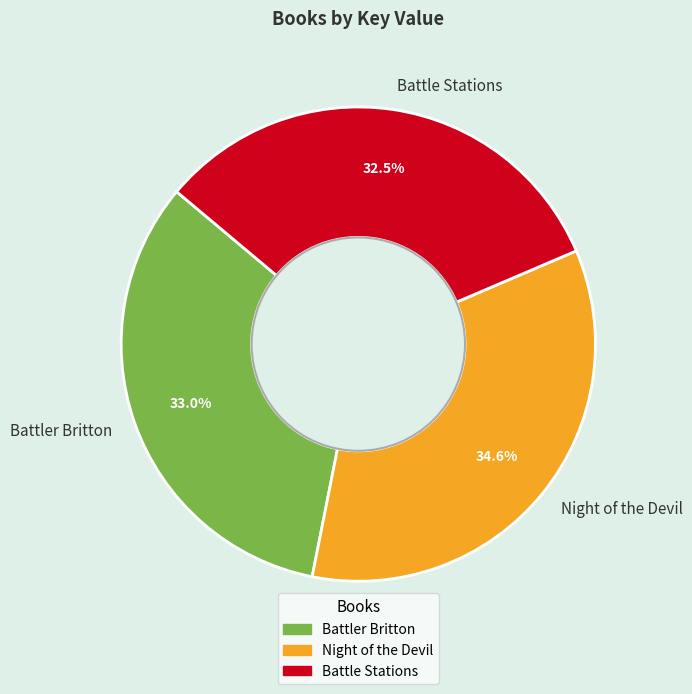

Rank the categories by value from lowest to highest.

Battle Stations, Battler Britton, Night of the Devil